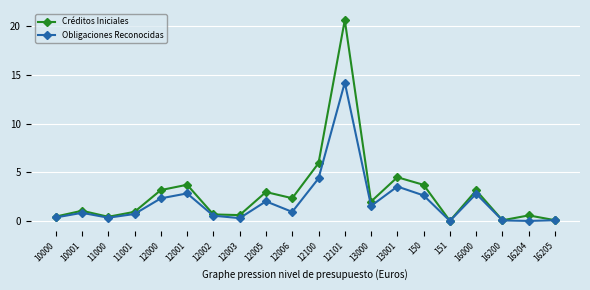

At which category is the sum across all series the highest?

12101